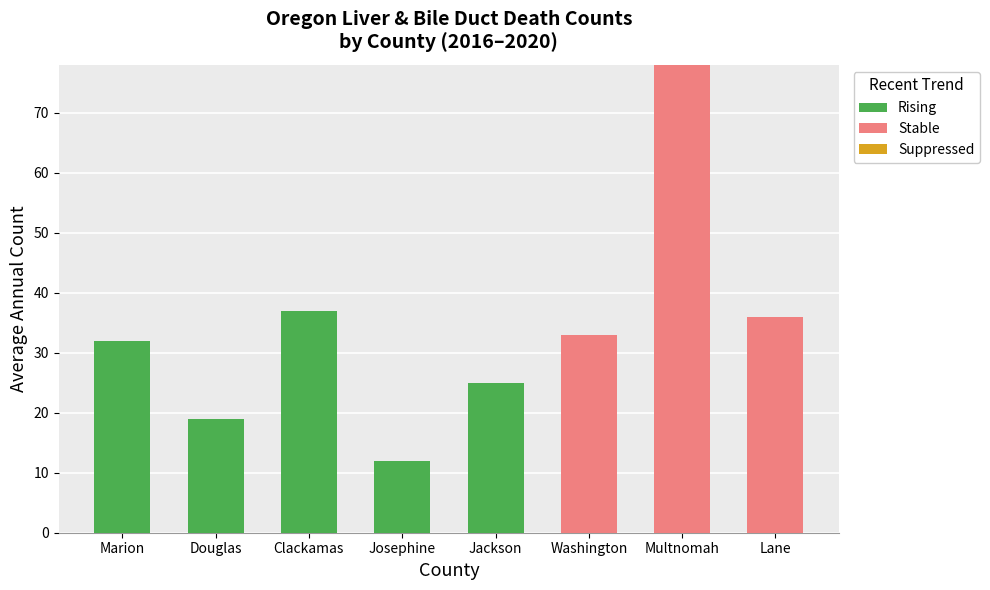

How many Rising values are between 0 and 32?

7